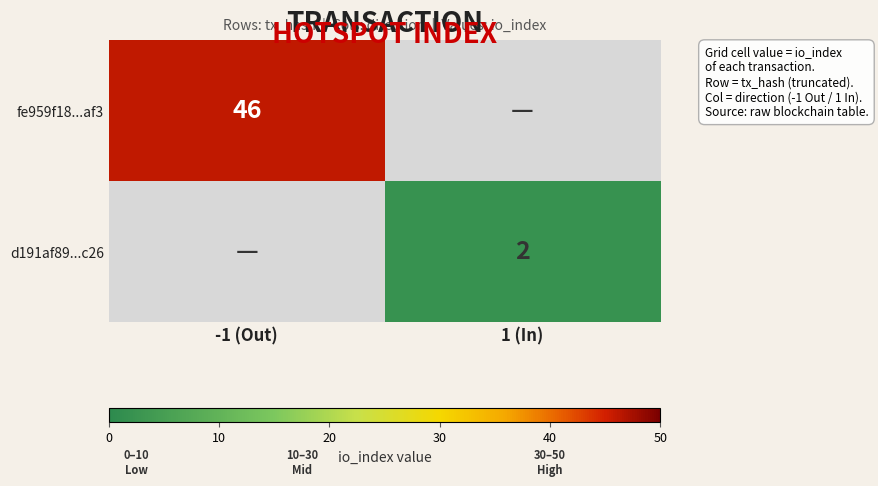

True or false: d191af89...c26 has a value of 4 at 1 (In).

False